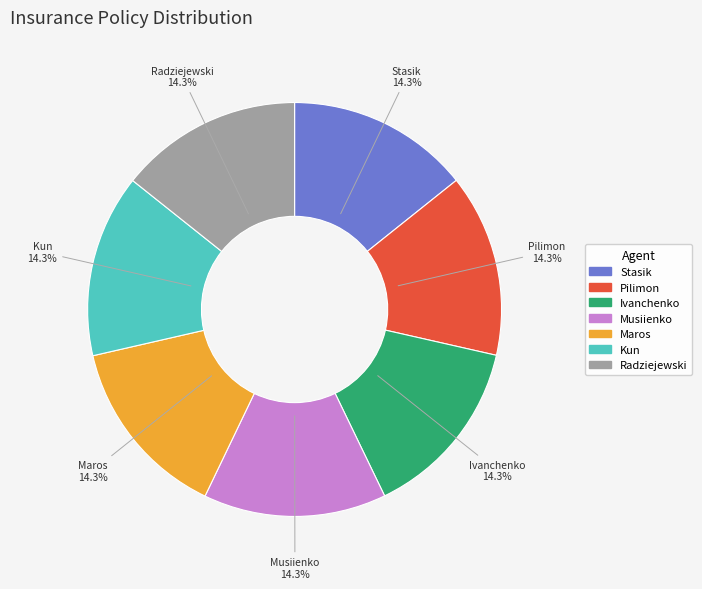

Is there any slice that represents more than half of the pie?

No